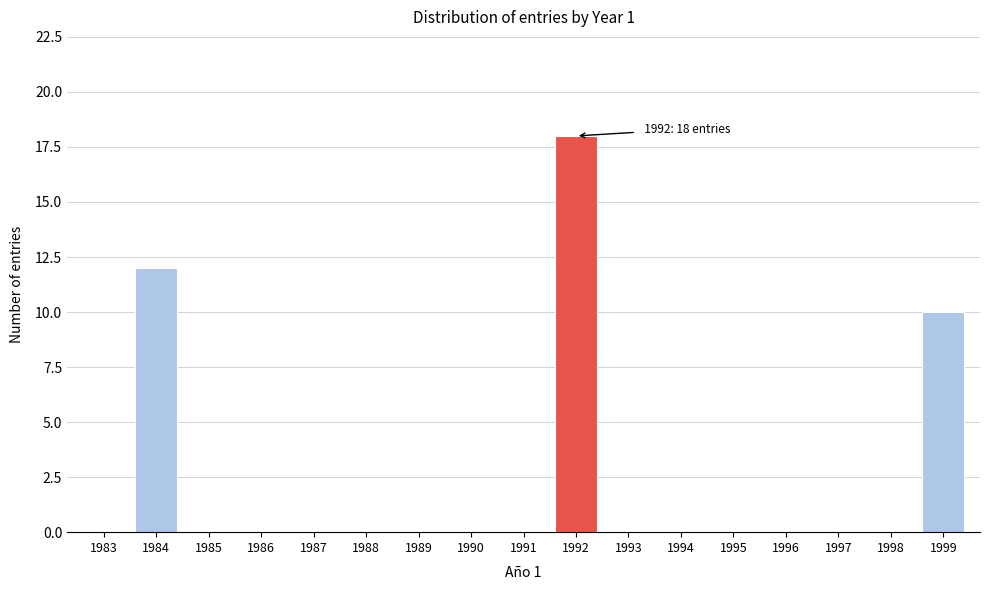

Reading right to left, list all the values displayed in this chart.

1999=10	1998=0	1997=0	1996=0	1995=0	1994=0	1993=0	1992=18	1991=0	1990=0	1989=0	1988=0	1987=0	1986=0	1985=0	1984=12	1983=0